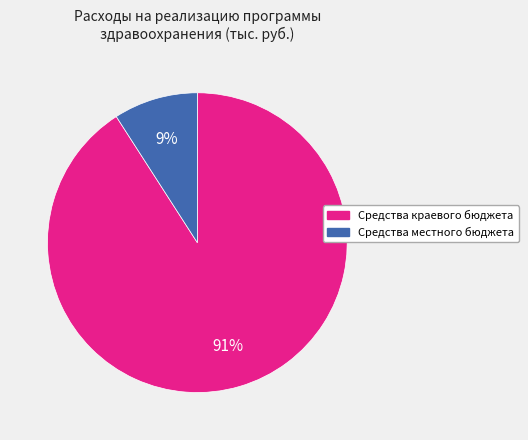

Do Средства краевого бюджета and Средства местного бюджета together represent more than half of the pie?

Yes